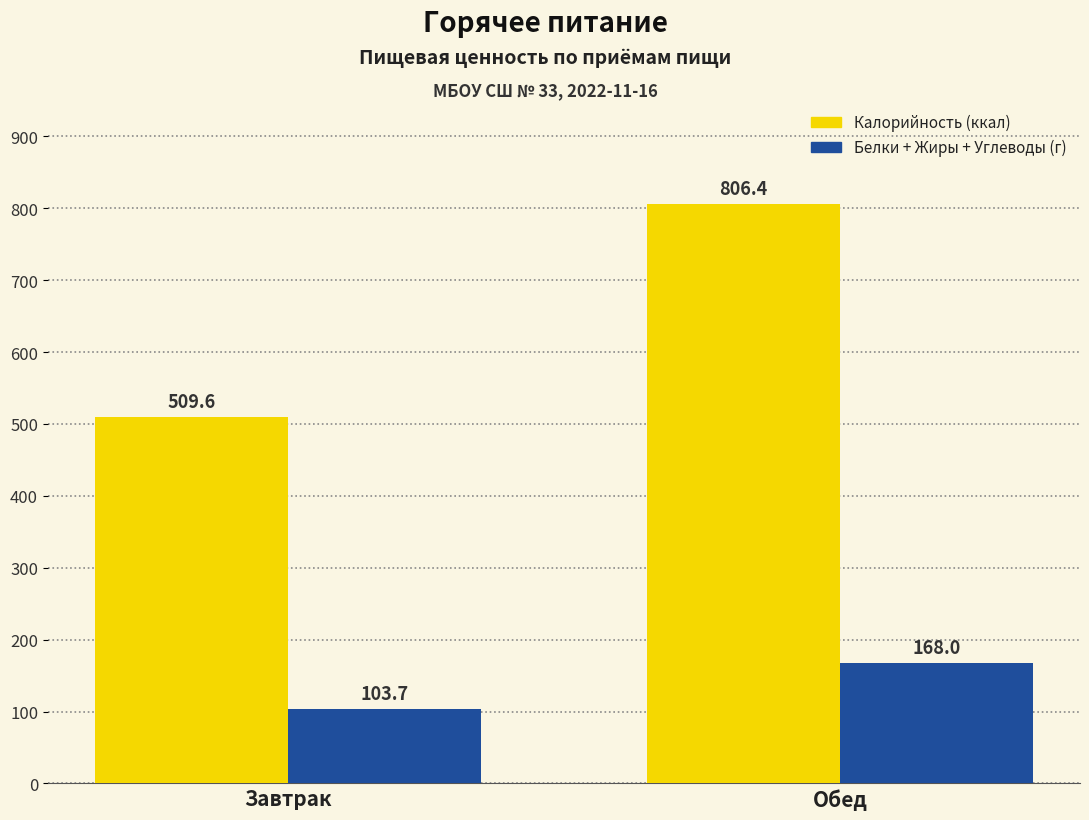

Reading left to right, extract all data points from this chart.

Калорийность (ккал): Завтрак=509.6	Обед=806.4
Белки + Жиры + Углеводы (г): Завтрак=103.7	Обед=168.0